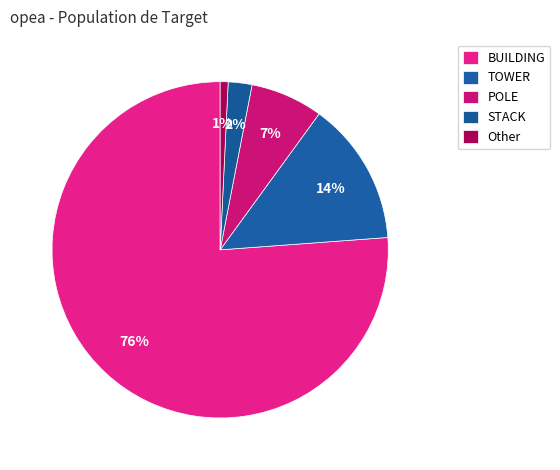

What is the majority slice?

BUILDING